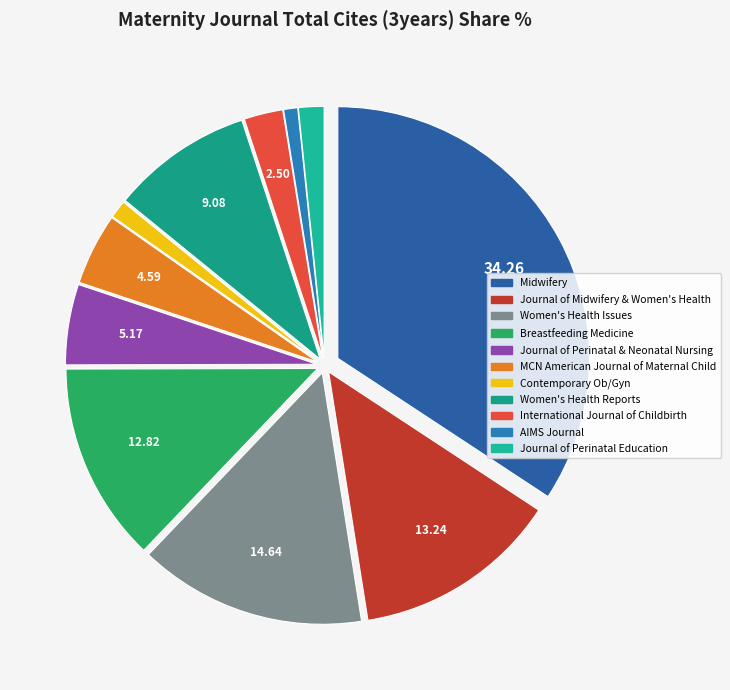

How many segments does this pie chart have?

11